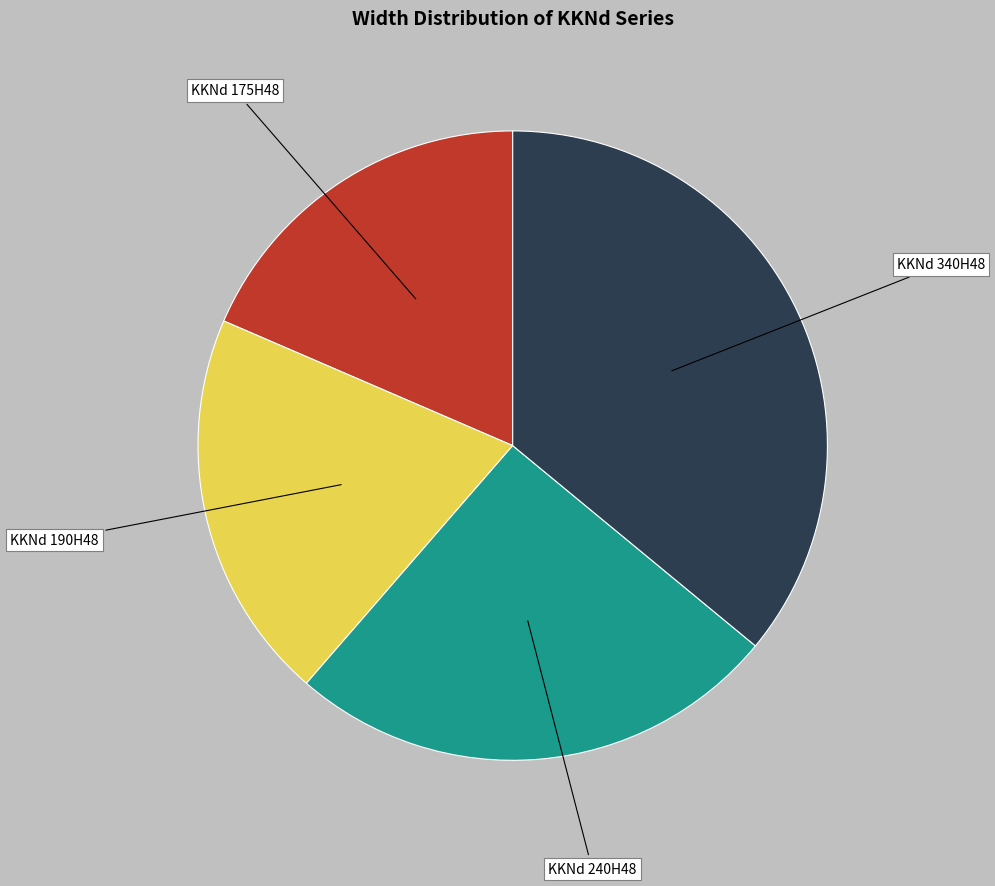

Is there any slice that represents more than half of the pie?

No